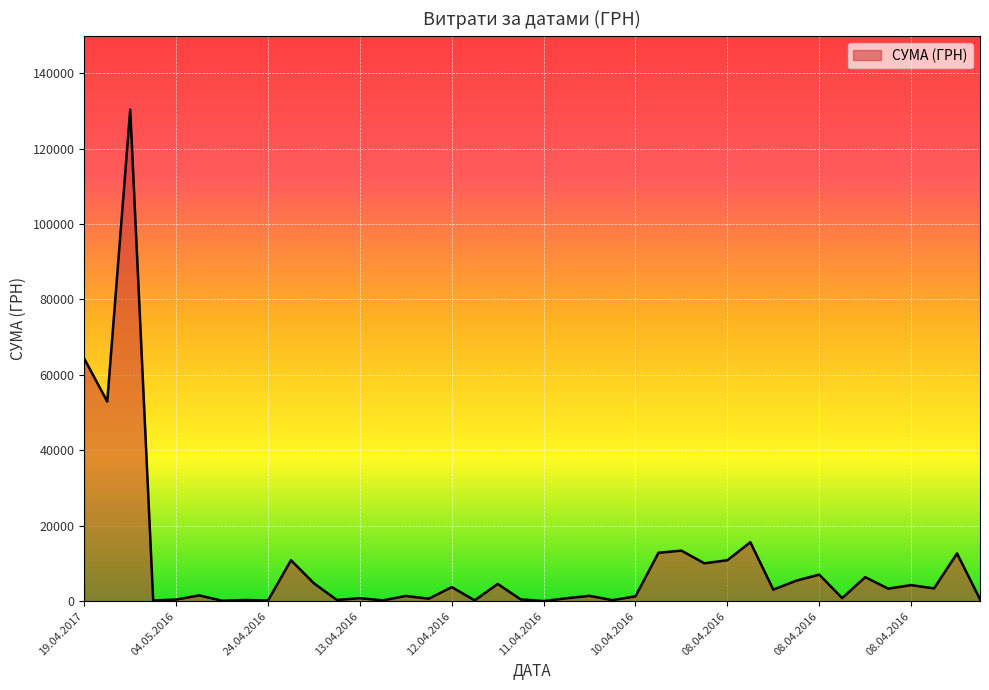

What is the difference between the maximum and minimum values?

130357.3